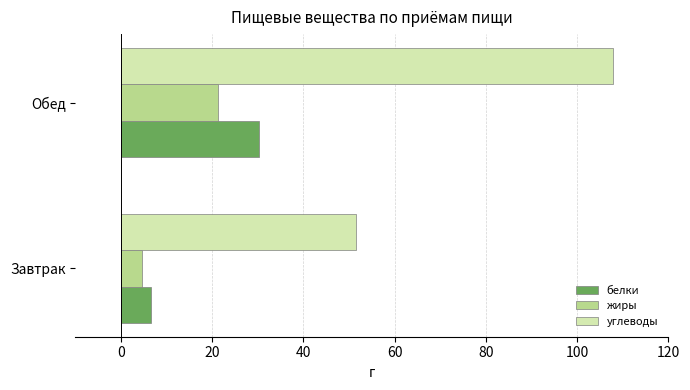

Which category has the lowest value across all series?

Завтрак